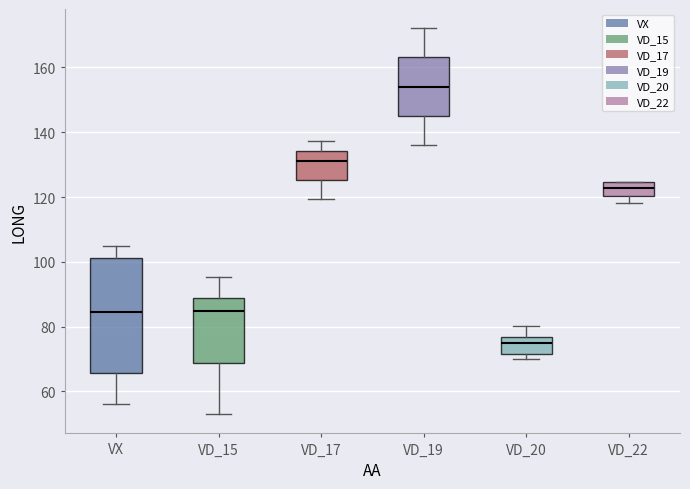

Reading left to right, transcribe this box plot: for each box, give where its median line is, the range the box spans, and where its two whiskers end, as read against the y-axis. The values are not printed on the chart, so give them approximately, as read against the axis.

VX: median 84, box 66 to 102, whiskers 56 to 104
VD_15: median 84, box 68 to 88, whiskers 54 to 96
VD_17: median 132, box 126 to 134, whiskers 120 to 138
VD_19: median 154, box 146 to 164, whiskers 136 to 172
VD_20: median 76 (just below the box's upper edge), box 72 to 76, whiskers 70 to 80
VD_22: median 122, box 120 to 124, whiskers 118 to 124